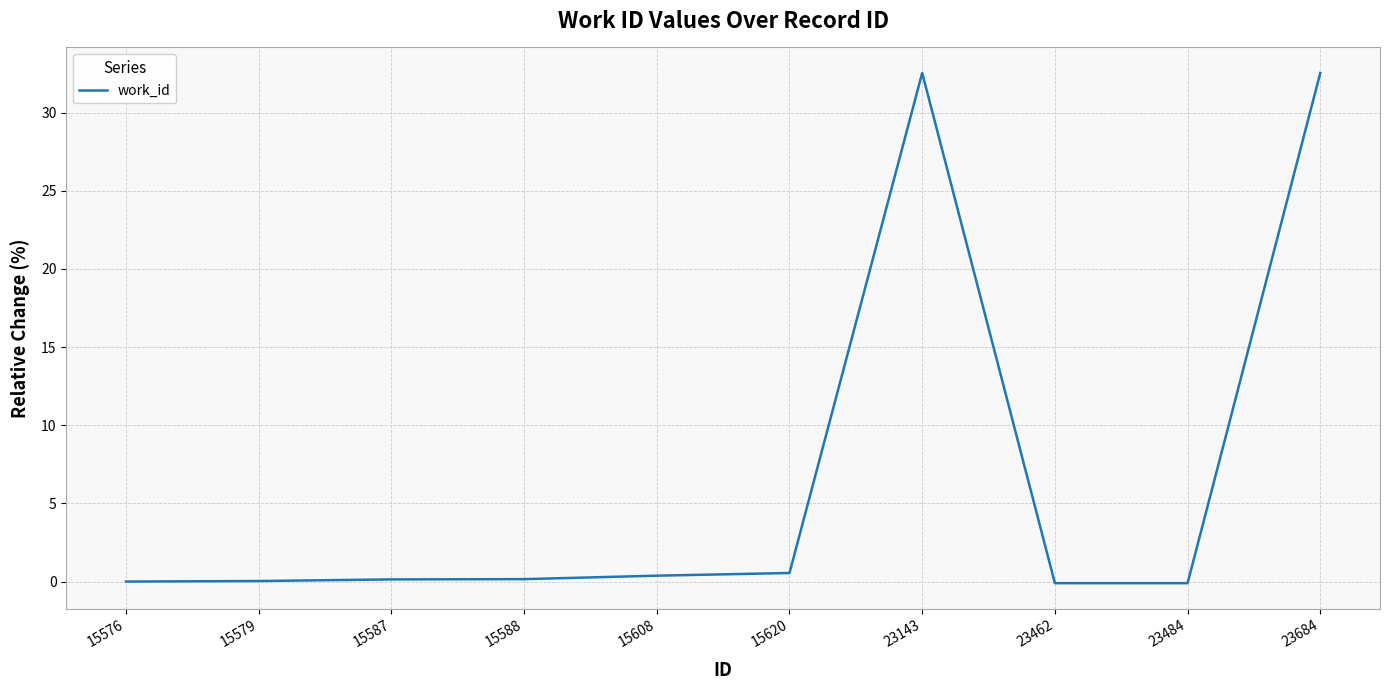

Approximately how many times larger is the value at 23684 compared to 23143?

1.0